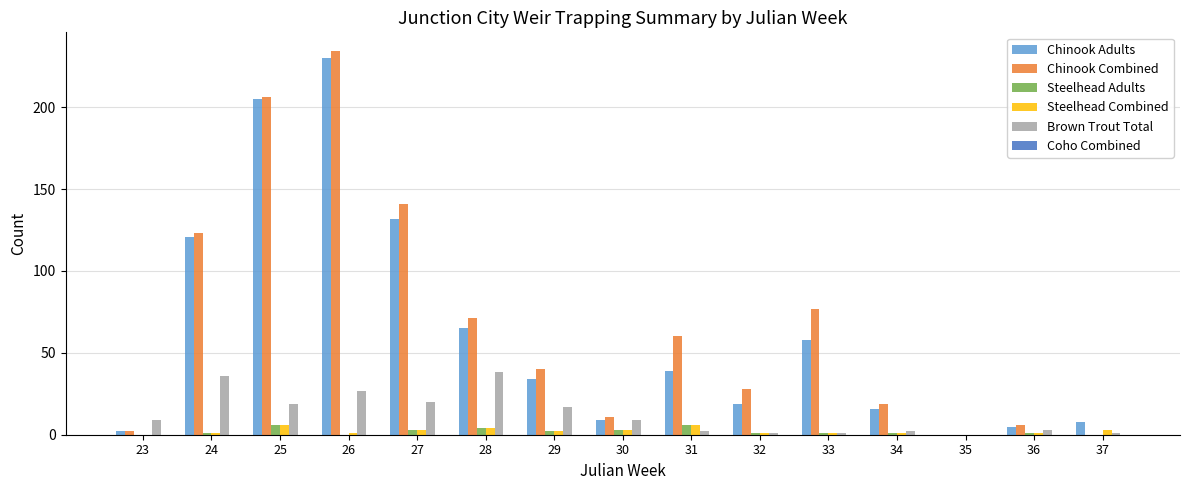

What is the difference between the Chinook Combined values at 34 and 31?

41